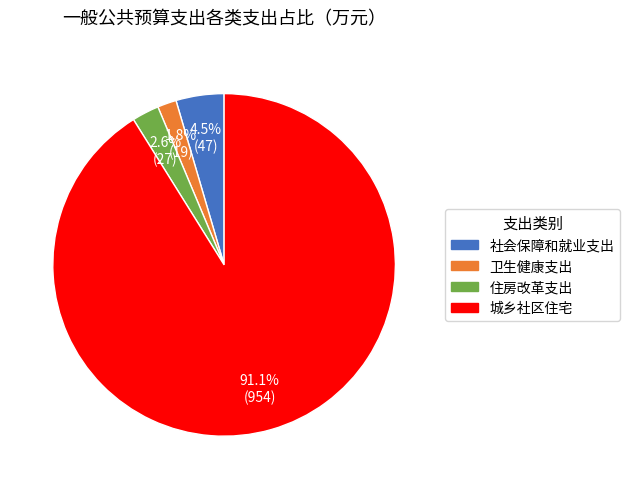

How many slices are in this pie chart?

4